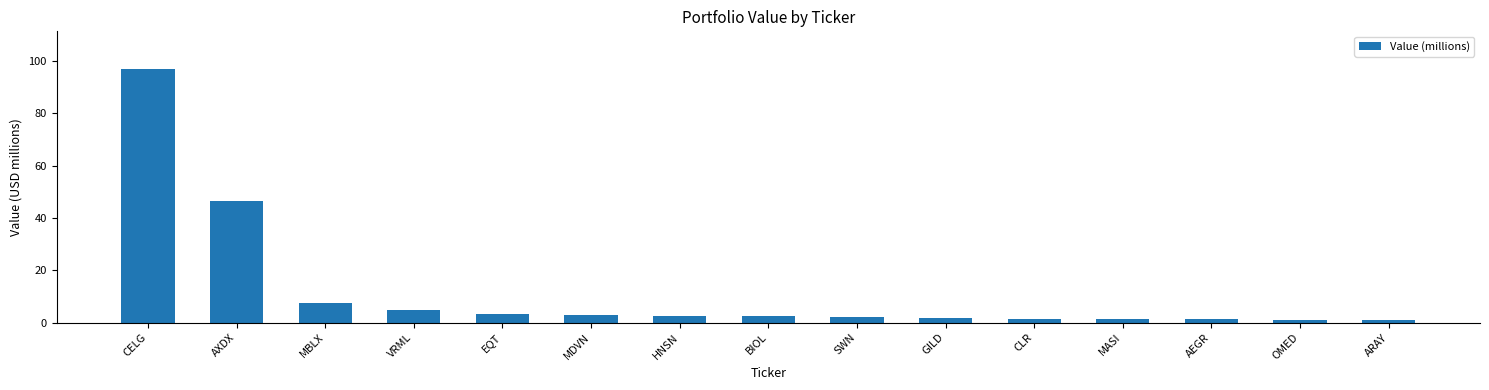

True or false: the data shows 7.6 at MBLX.

True